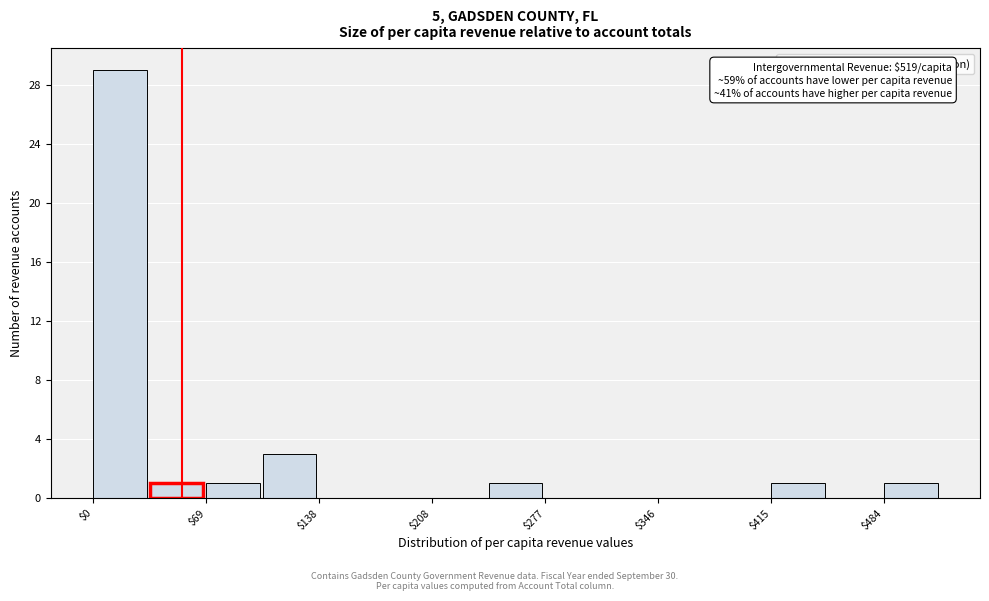

Around what value on the x-axis is the tallest bar? Give the approximate position of its centre, as read against the axis.

20